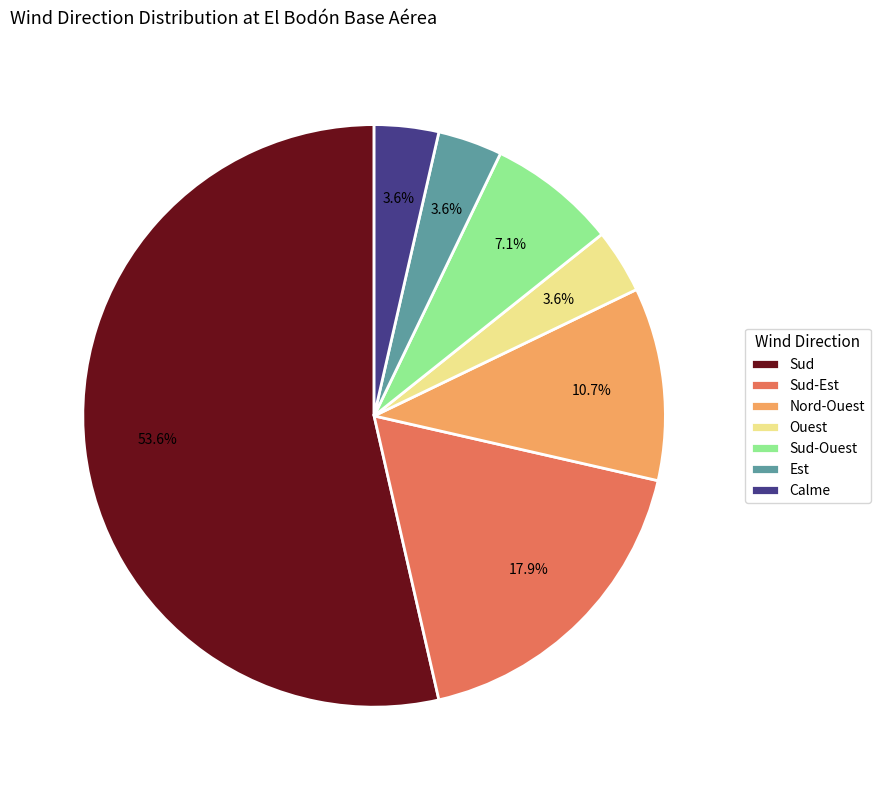

Is there any slice that represents more than half of the pie?

Yes